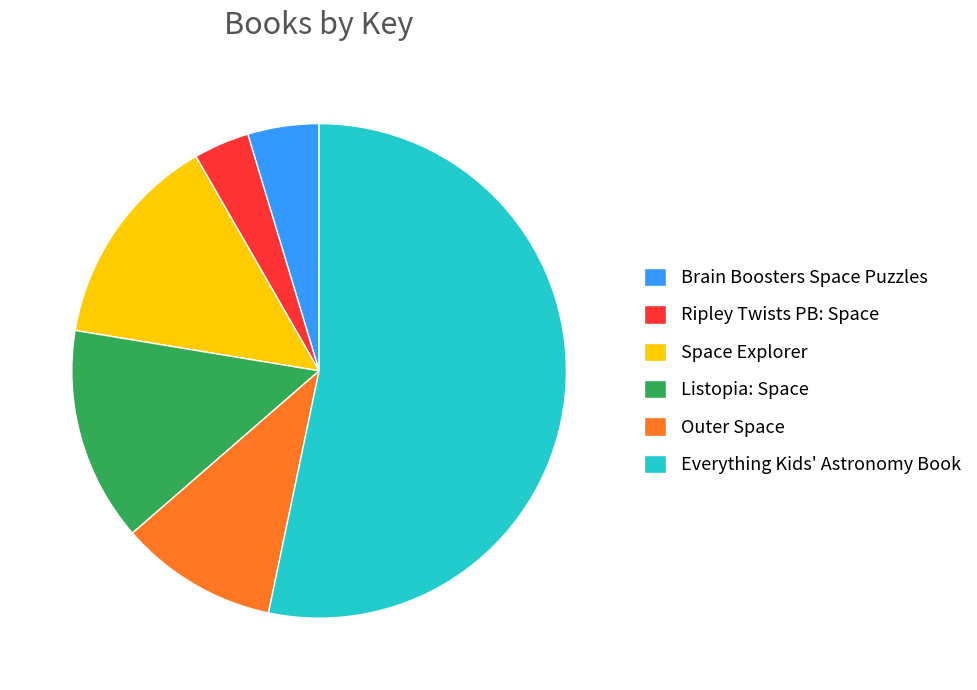

Which category has the biggest portion of the pie?

Everything Kids' Astronomy Book